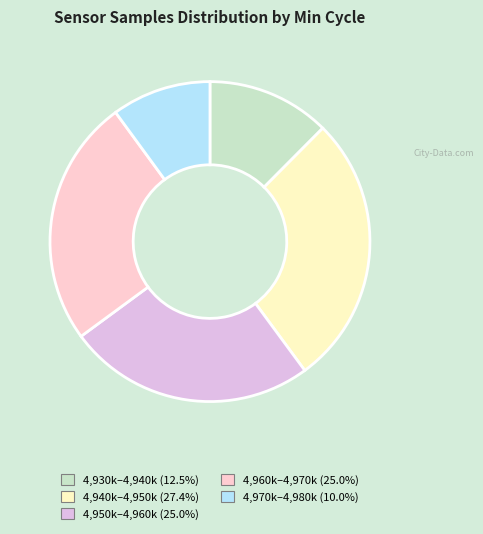

How many segments does this pie chart have?

5